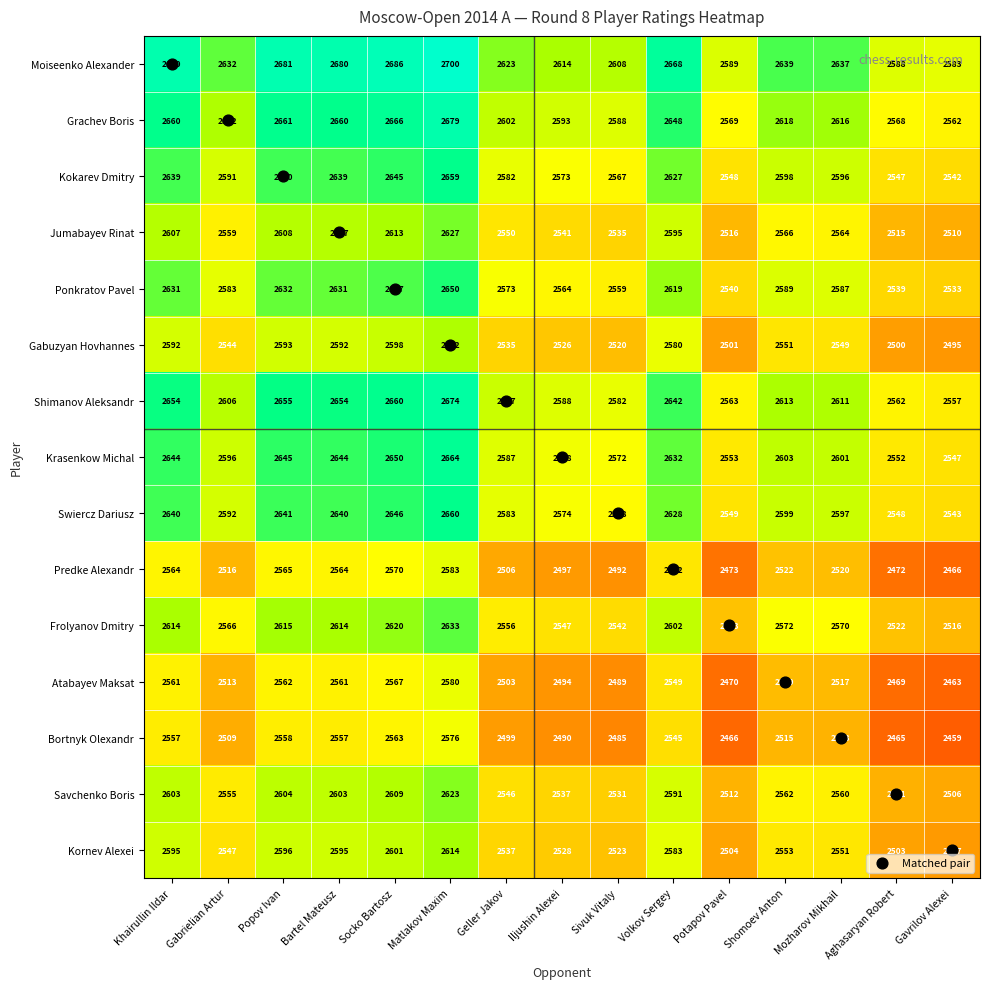

What is the average value of the Shimanov Aleksandr series?

2615